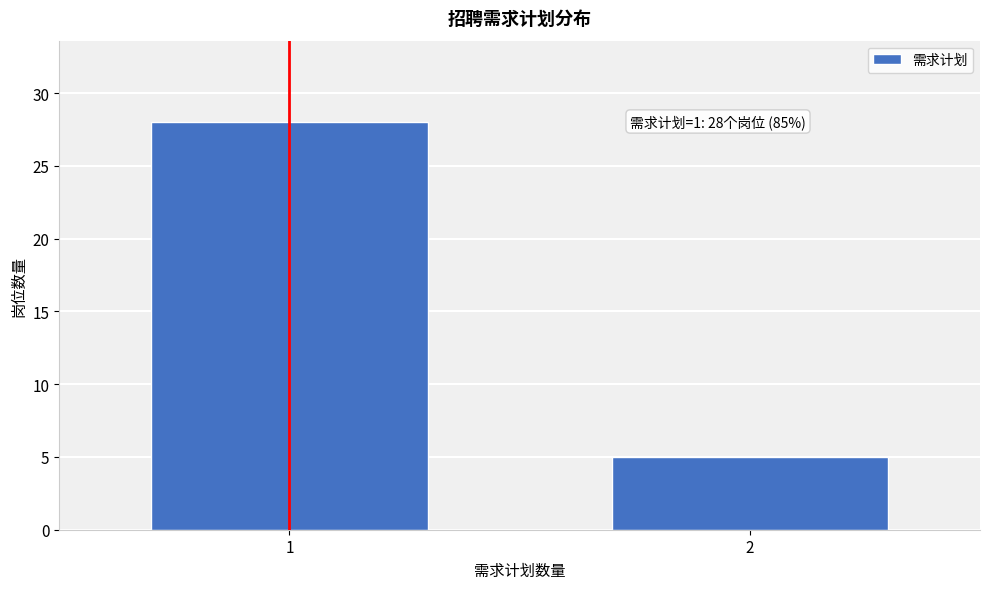

Reading left to right, list all the values displayed in this chart.

1=28	2=5